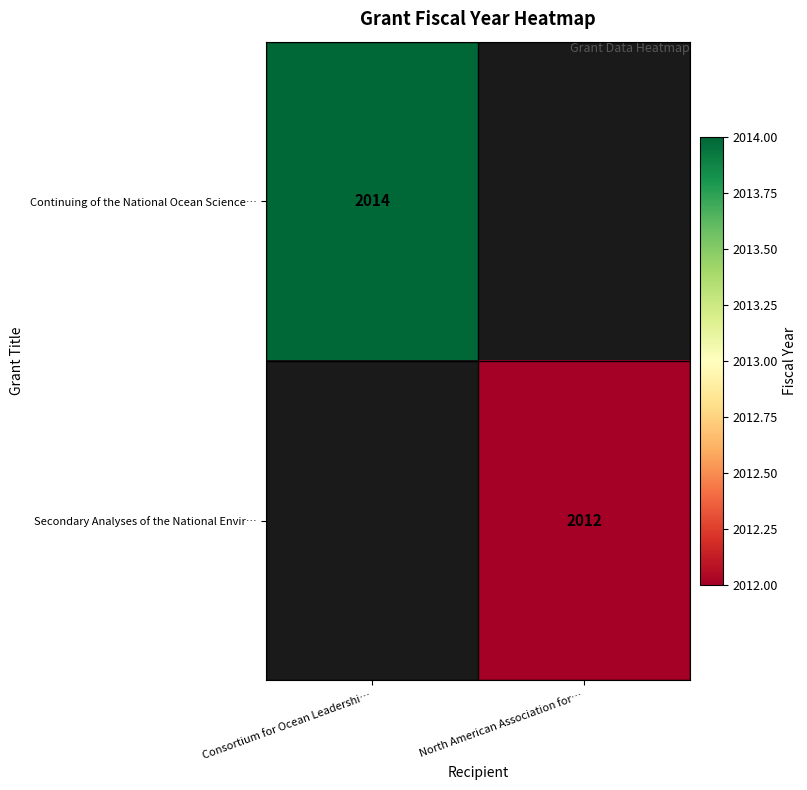

Which has a higher value, North American Association for… or Consortium for Ocean Leadershi…?

Consortium for Ocean Leadershi…